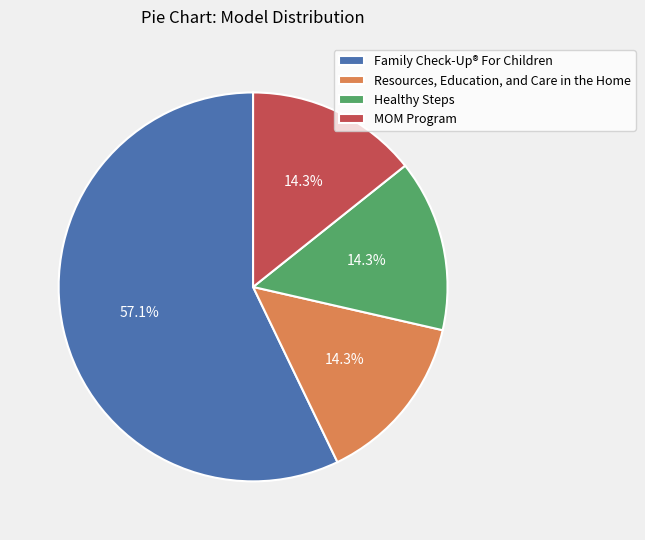

Is it true that Family Check-Up® For Children is 57% of the pie?

True